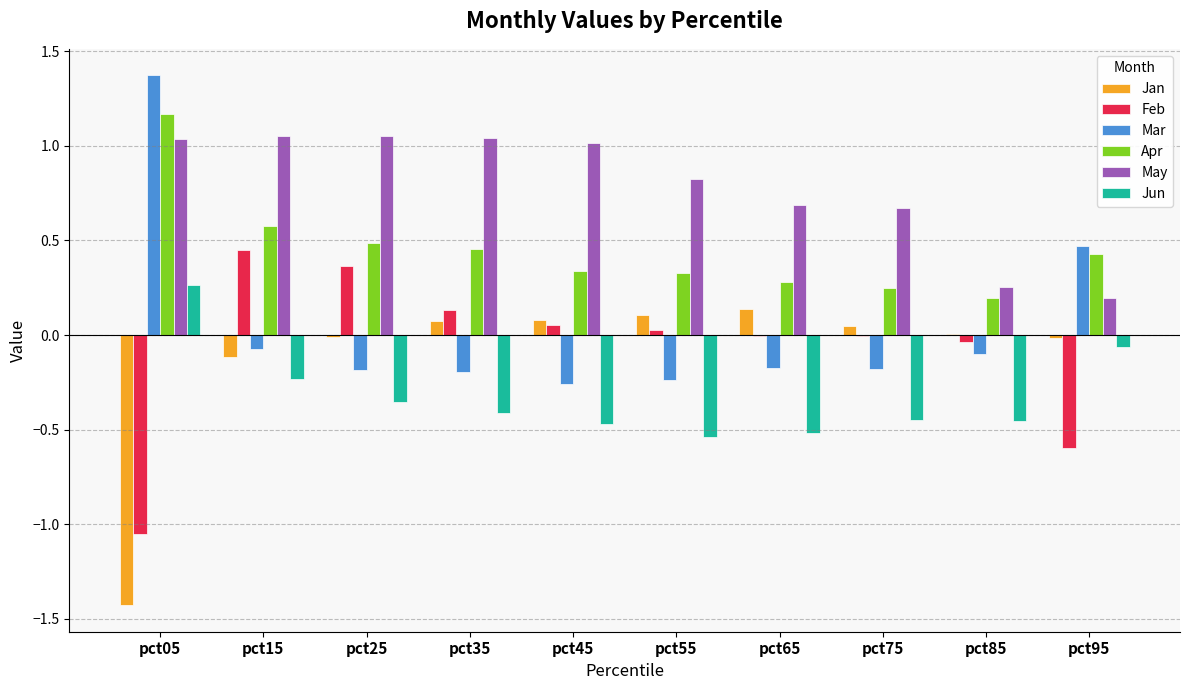

How many data points does each series have?

10